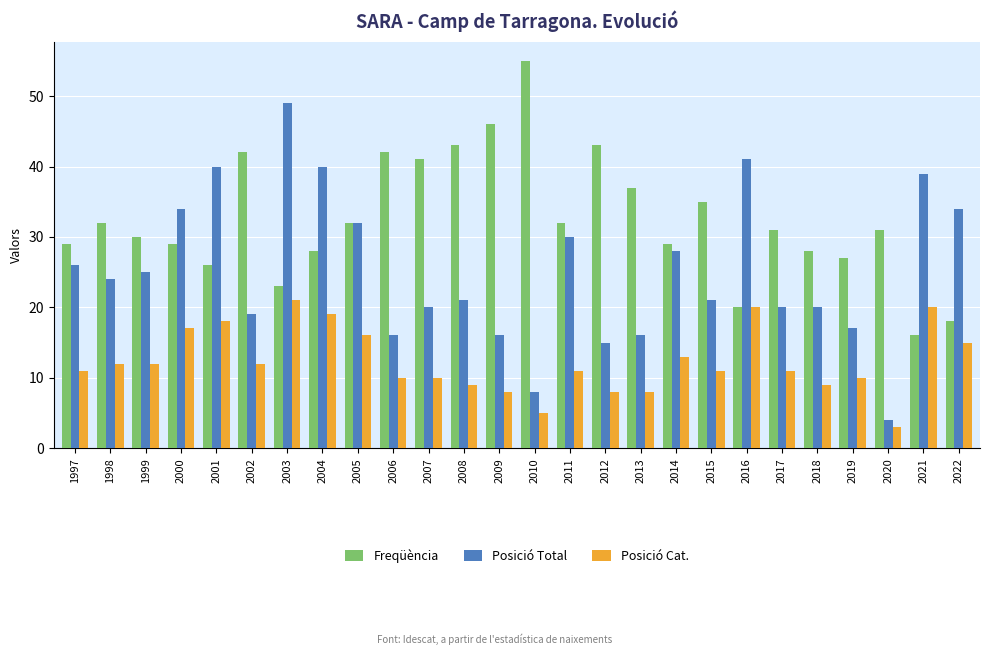

What is the sum of all Posició Cat. values?

319